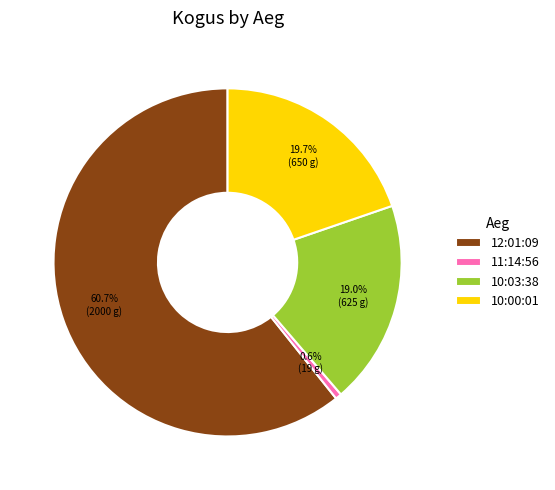

To the nearest percent, what is the combined percentage of 11:14:56 and 10:00:01?

20%